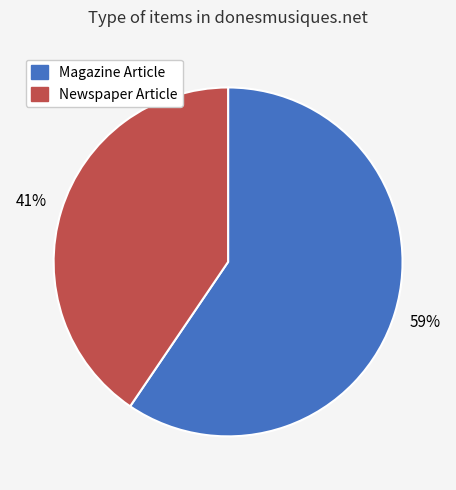

True or false: Newspaper Article accounts for 30% of the total.

False